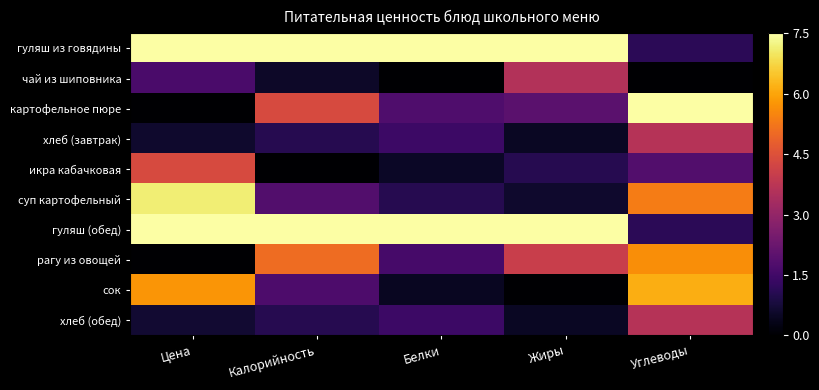

Which series has the largest range (max minus min)?

картофельное пюре